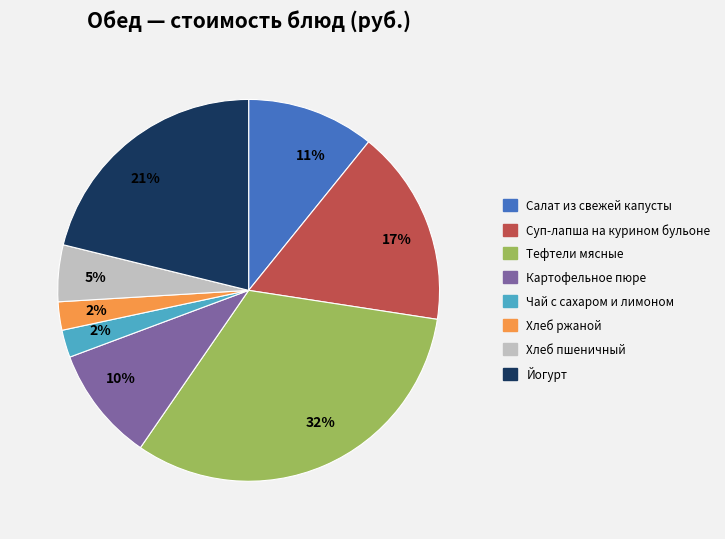

Does any single category account for the majority?

No